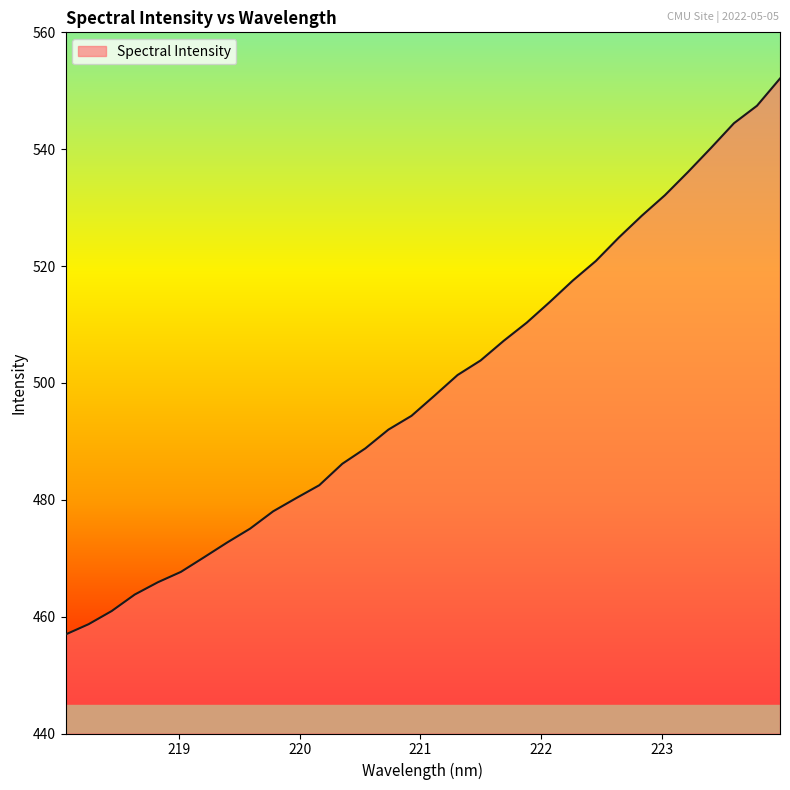

What is the smallest value displayed?

456.9